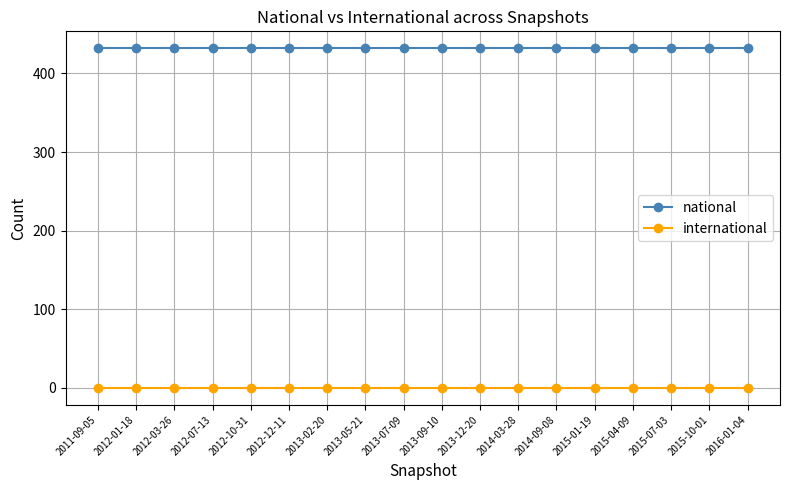

What is the sum of the national values at 2012-07-13 and 2016-01-04?

864